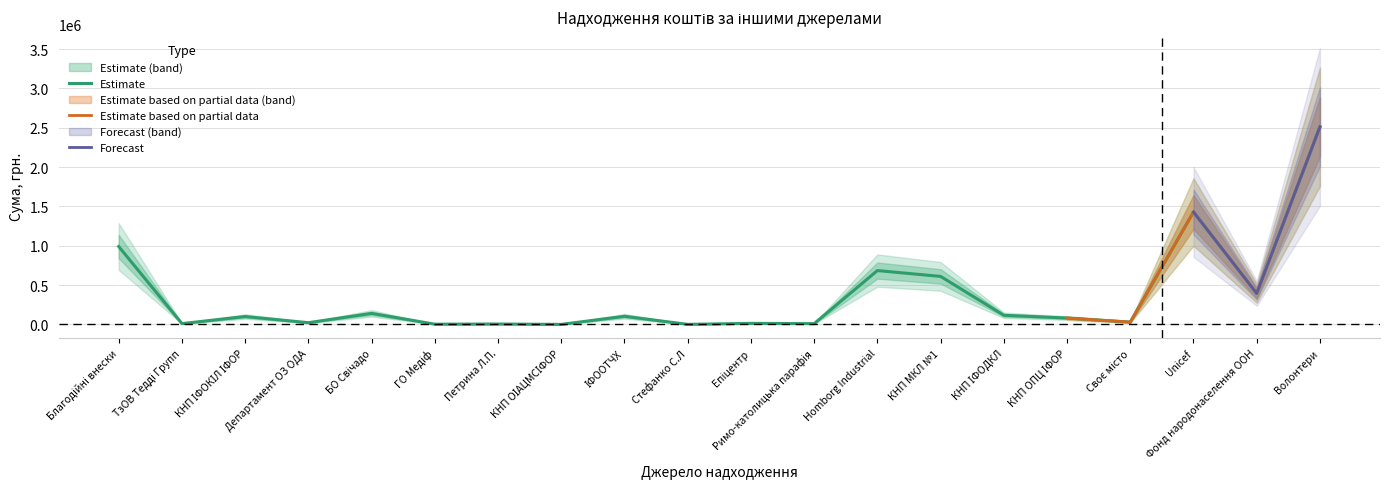

At which label does the data first exceed 100125?

Благодійні внески